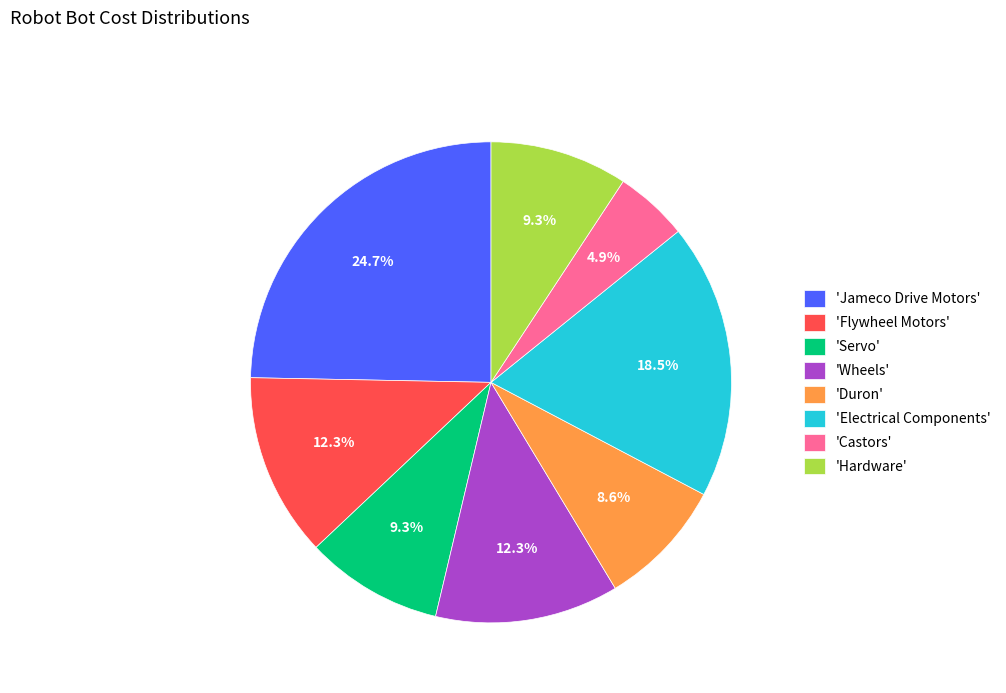

What is the ratio of the value at 'Castors' to the value at 'Electrical Components'?

0.3